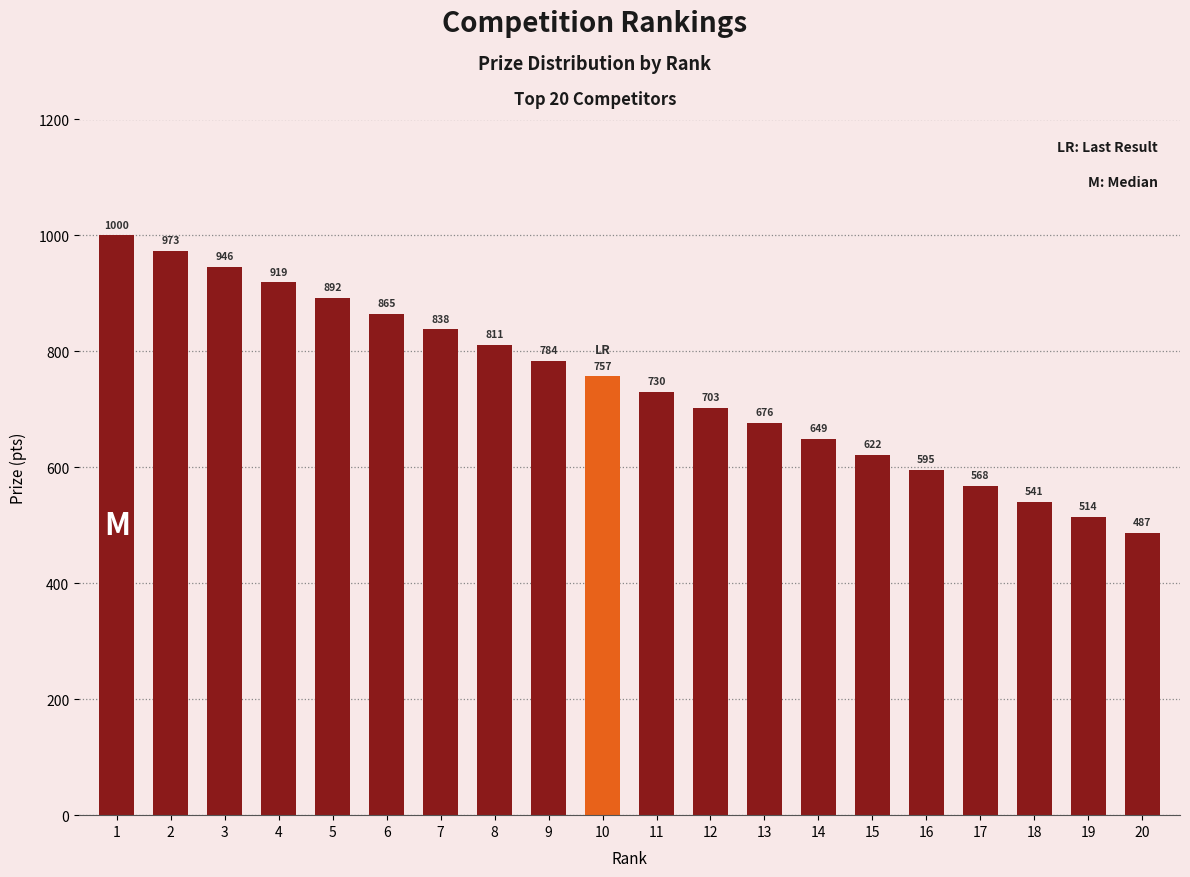

At which category does the chart reach its peak across all series?

1